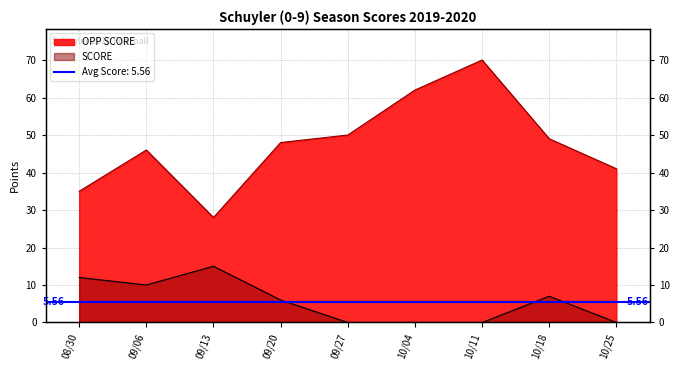

List the labels in order of OPP_SCORE value, smallest first.

09/13, 08/30, 10/25, 09/06, 09/20, 10/18, 09/27, 10/04, 10/11